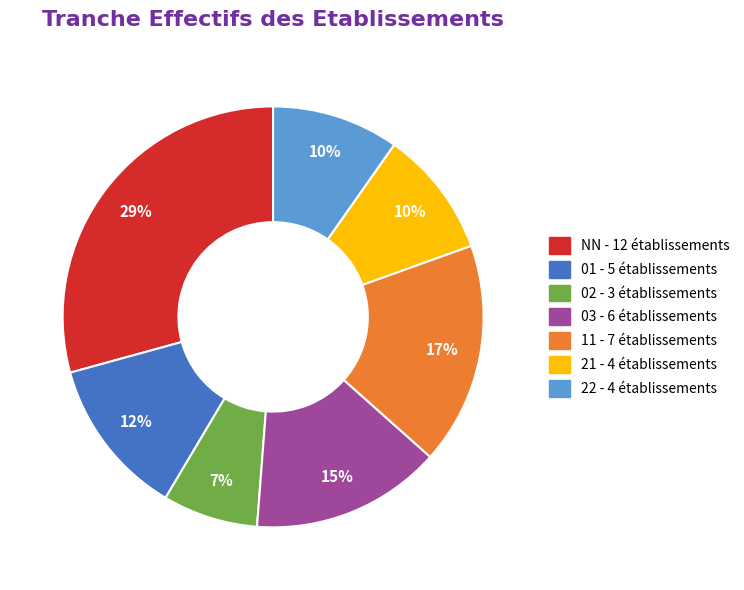

To the nearest percent, what portion does 03 represent?

15%